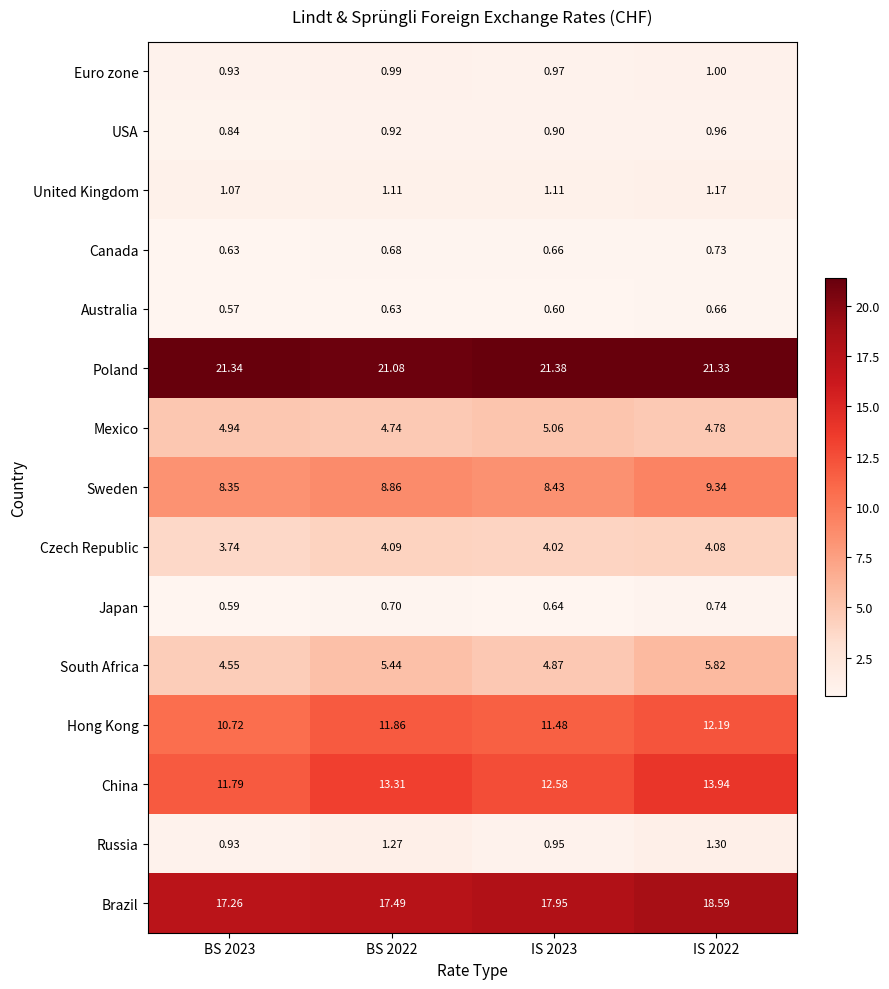

Which series changed the most between BS 2023 and IS 2023?

China